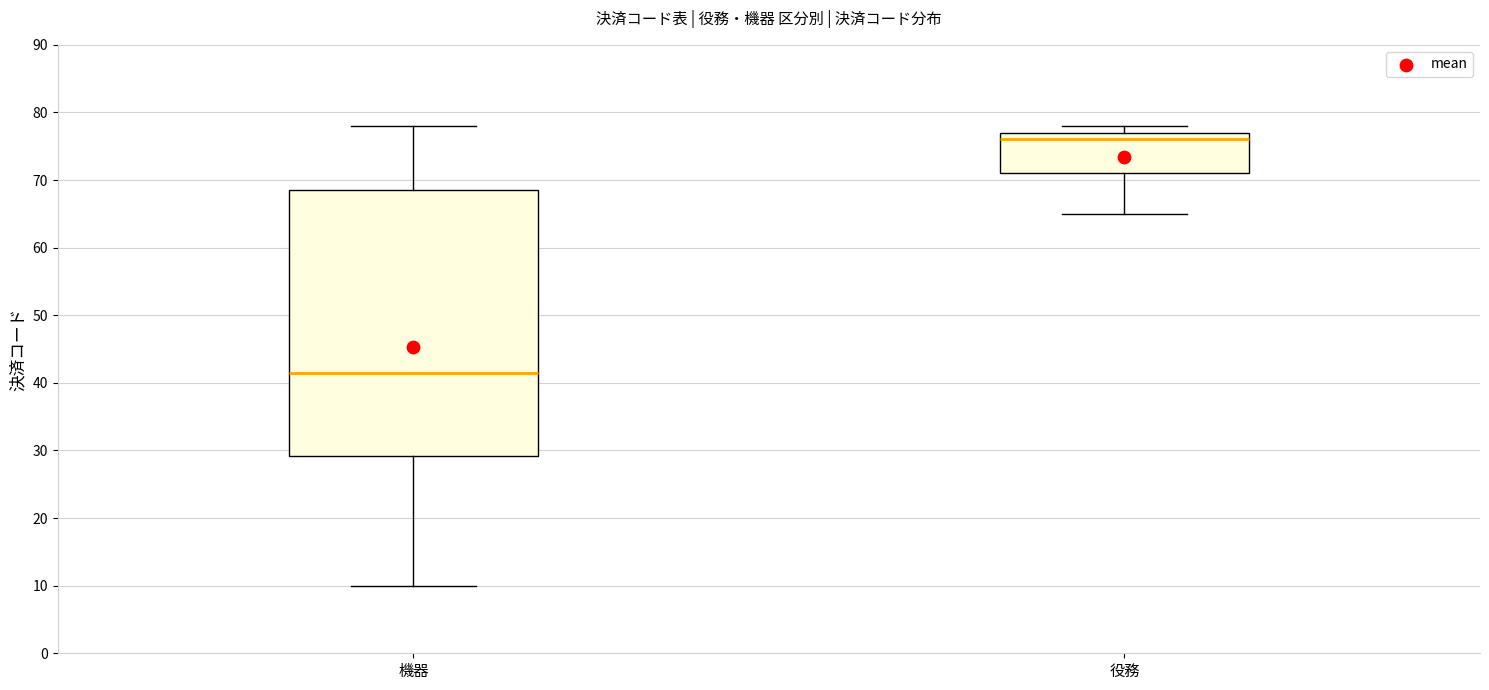

Reading left to right, read every box against the y-axis: the position of its median line, the range the box covers, and the ends of its whiskers. The values are not printed on the chart, so give them approximately, as read against the axis.

機器: median 42, box 29 to 69, whiskers 10 to 78
役務: median 76, box 71 to 77, whiskers 65 to 78